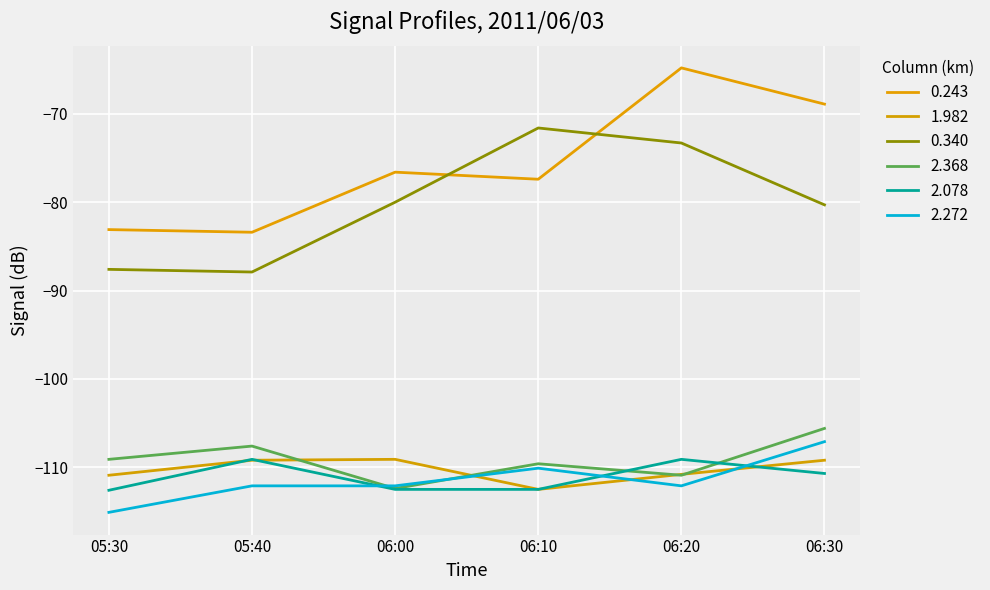

What is the spread (max minus min) of values at 06:00?

35.9